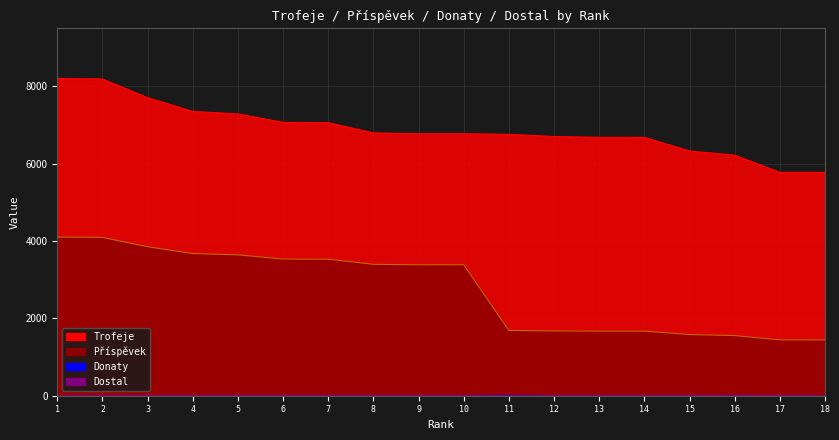

Reading left to right, list all the values displayed in this chart.

Trofeje: 1=8206	2=8189	3=7706	4=7352	5=7287	6=7068	7=7060	8=6796	9=6774	10=6774	11=6759	12=6703	13=6681	14=6680	15=6329	16=6220	17=5776	18=5775
Příspěvek: 1=4103	2=4094	3=3853	4=3676	5=3643	6=3534	7=3530	8=3398	9=3387	10=3387	11=1689	12=1675	13=1670	14=1670	15=1582	16=1555	17=1444	18=1443
Donaty: 1=0	2=0	3=0	4=0	5=0	6=0	7=0	8=0	9=0	10=0	11=10	12=0	13=0	14=0	15=0	16=0	17=0	18=0
Dostal: 1=0	2=0	3=0	4=0	5=0	6=0	7=0	8=0	9=0	10=0	11=0	12=0	13=0	14=0	15=0	16=10	17=0	18=0